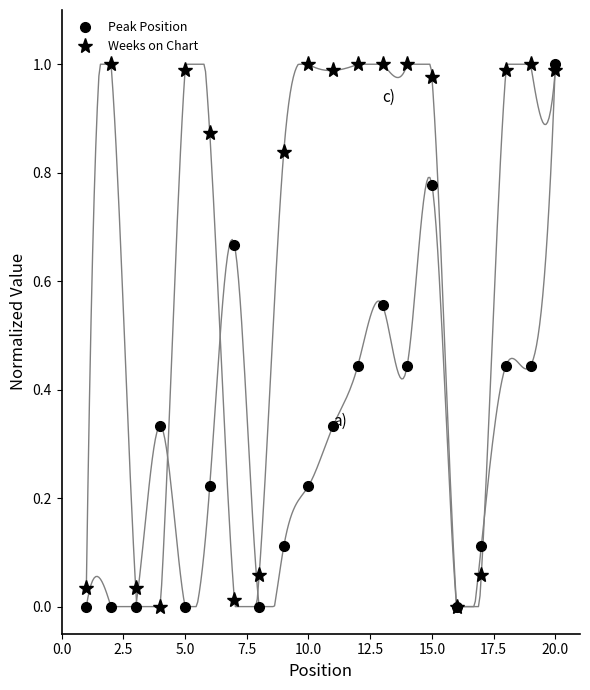

The value of Peak Position at 5.0 is 0.0. True or false?

True